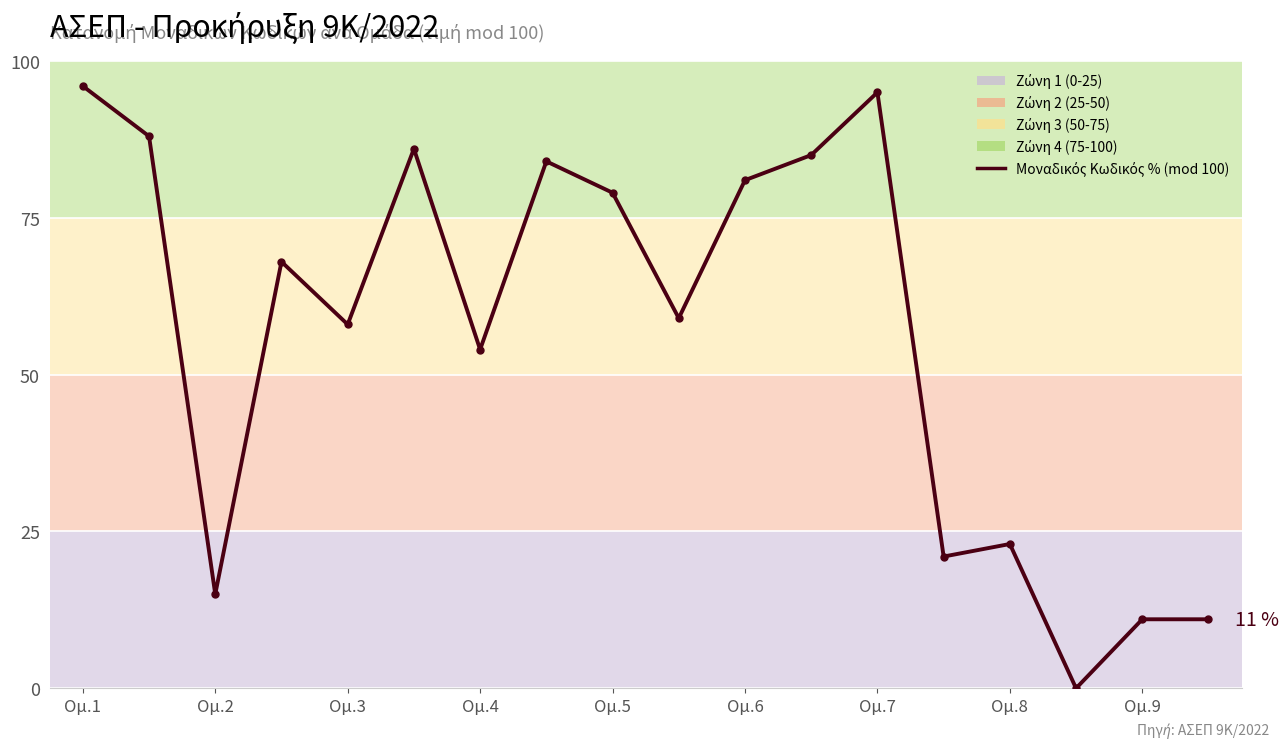

What is the maximum value shown in the chart?

96